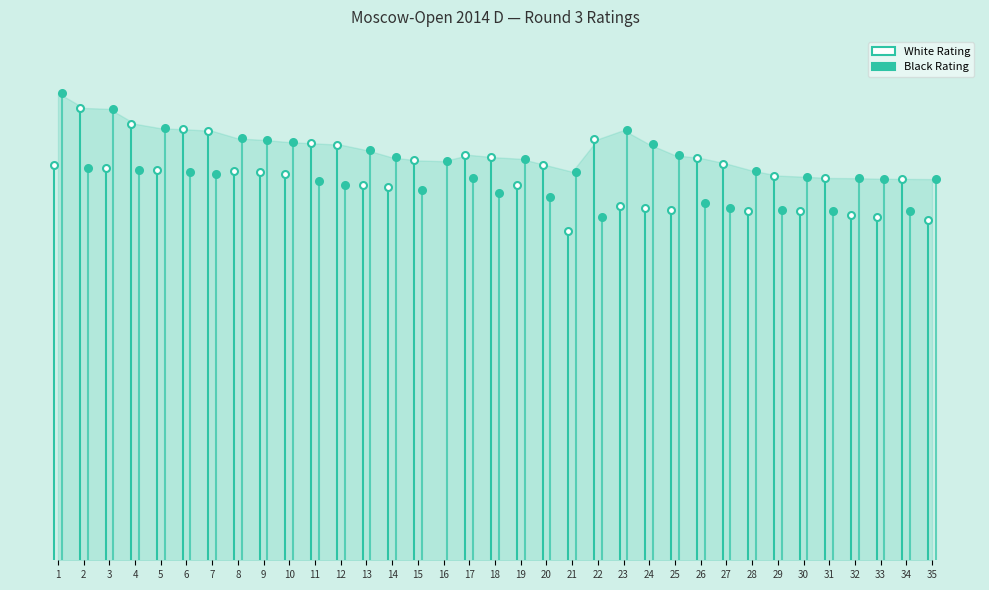

Which series ends up on top after the final intersection of Black Rating and White Rating?

Black Rating